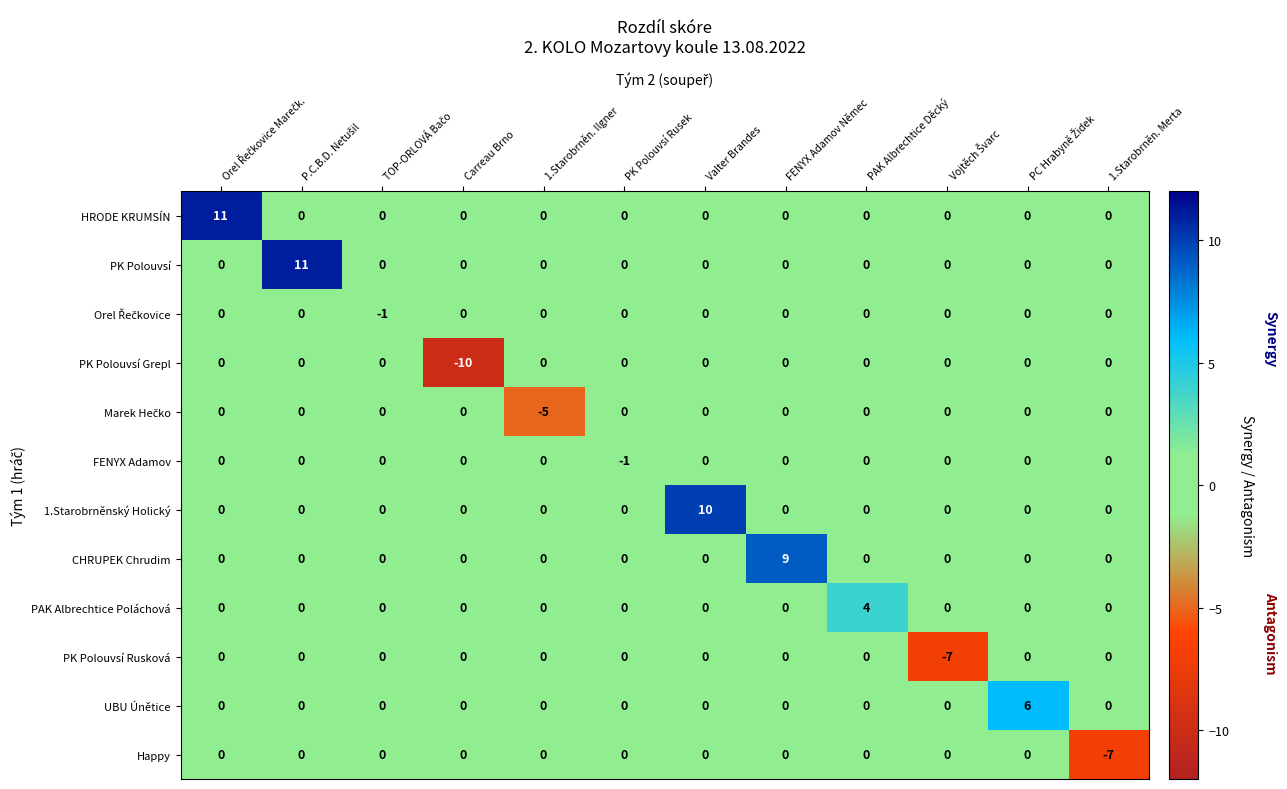

What is the minimum value shown in the chart?

-10